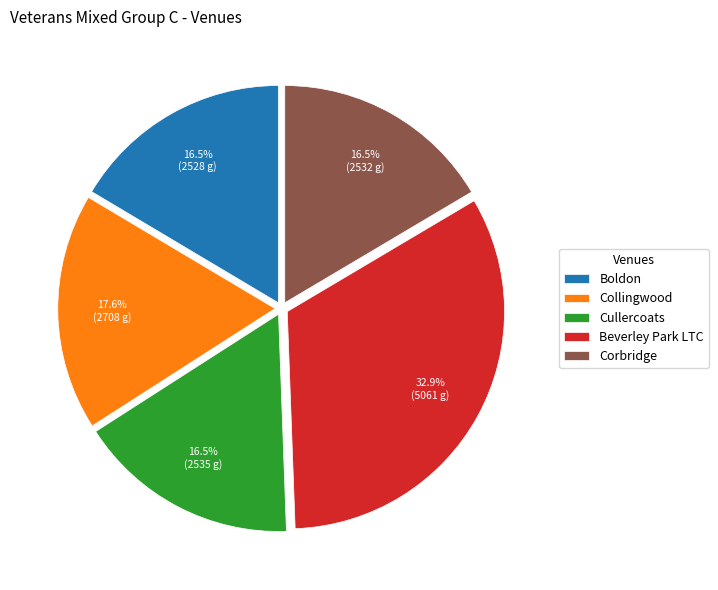

Does any single category account for the majority?

No